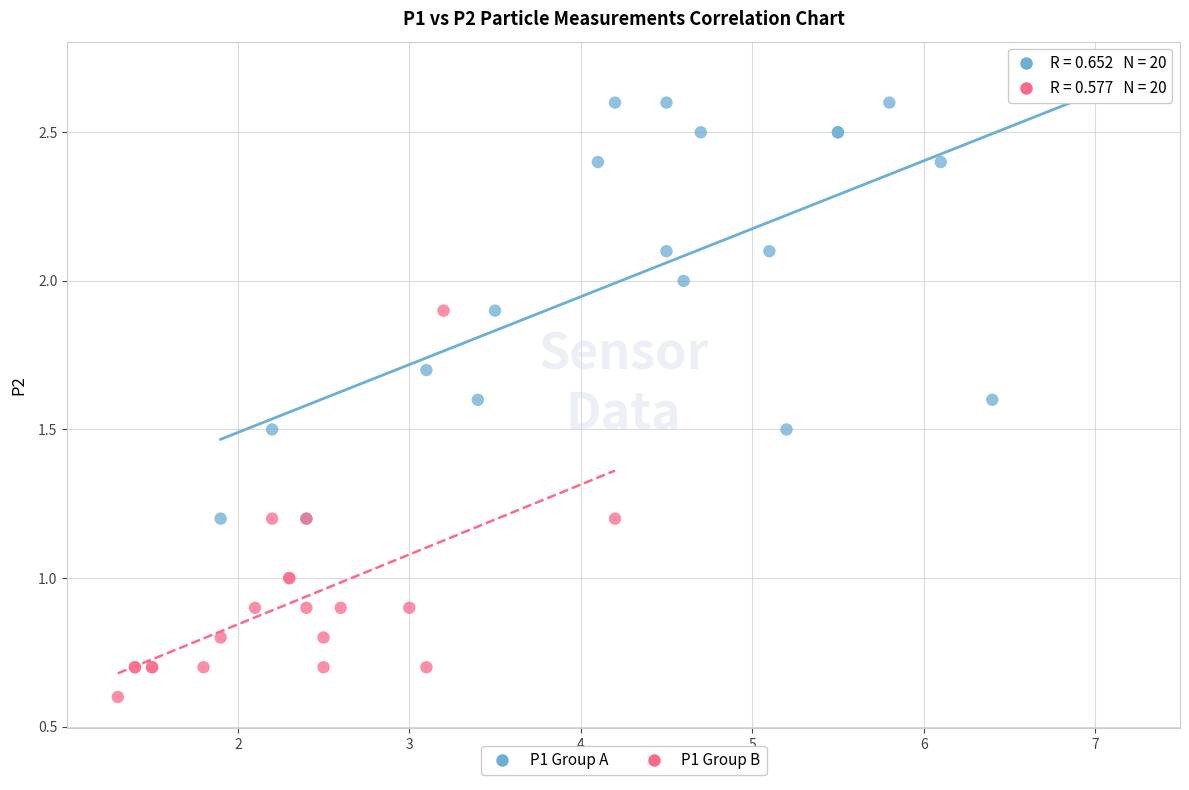

Which series contains the highest Y value?

P1 Group A